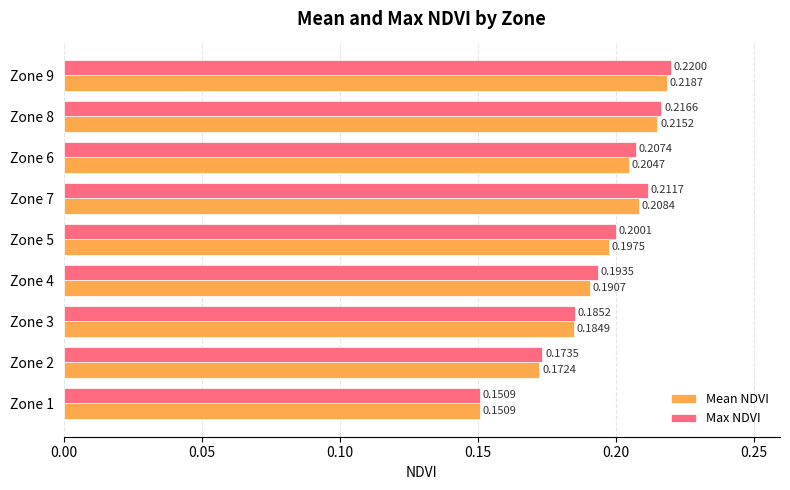

List the series in order of their peak value, lowest first.

Mean NDVI, Max NDVI